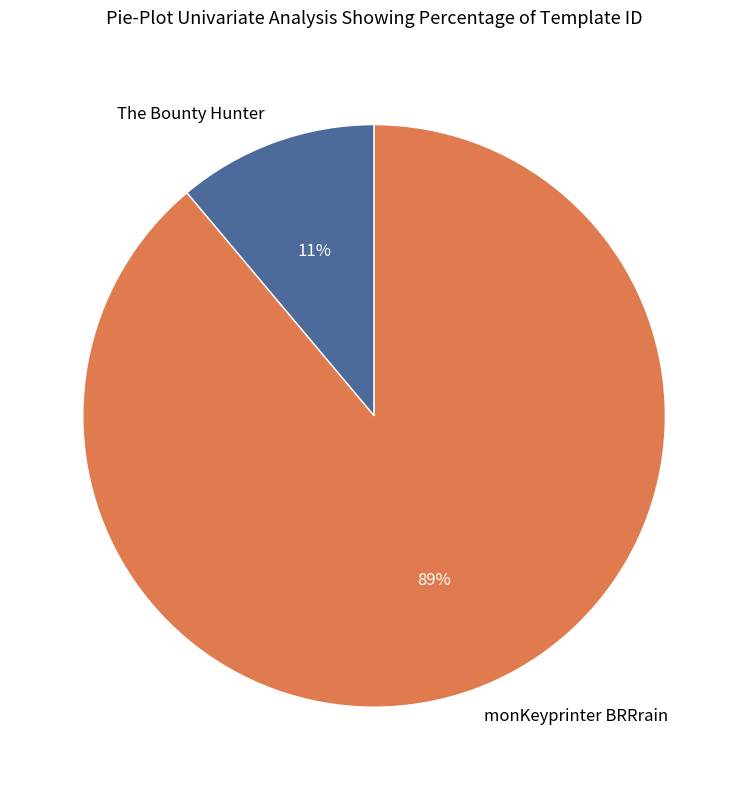

How many slices are in this pie chart?

2